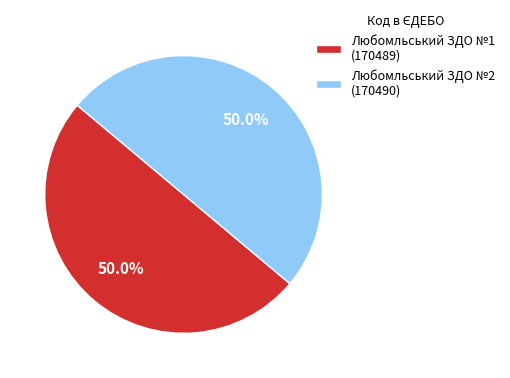

What percentage do Любомльський ЗДО №1 and Любомльський ЗДО №2 together represent?

100.0%